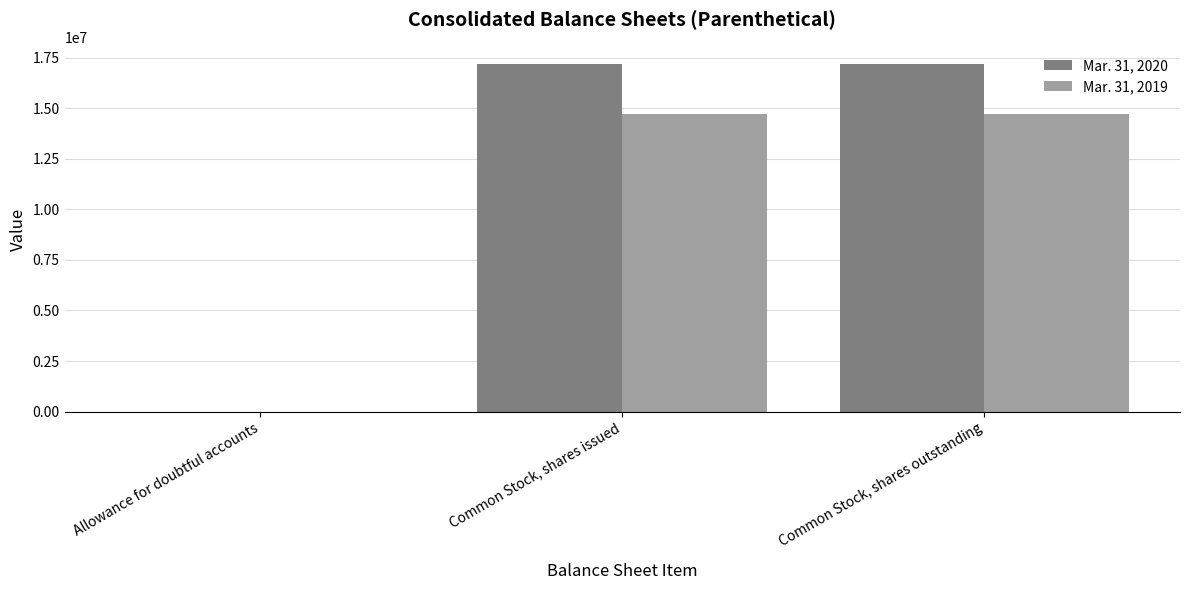

What is the maximum value shown in the chart?

17184712